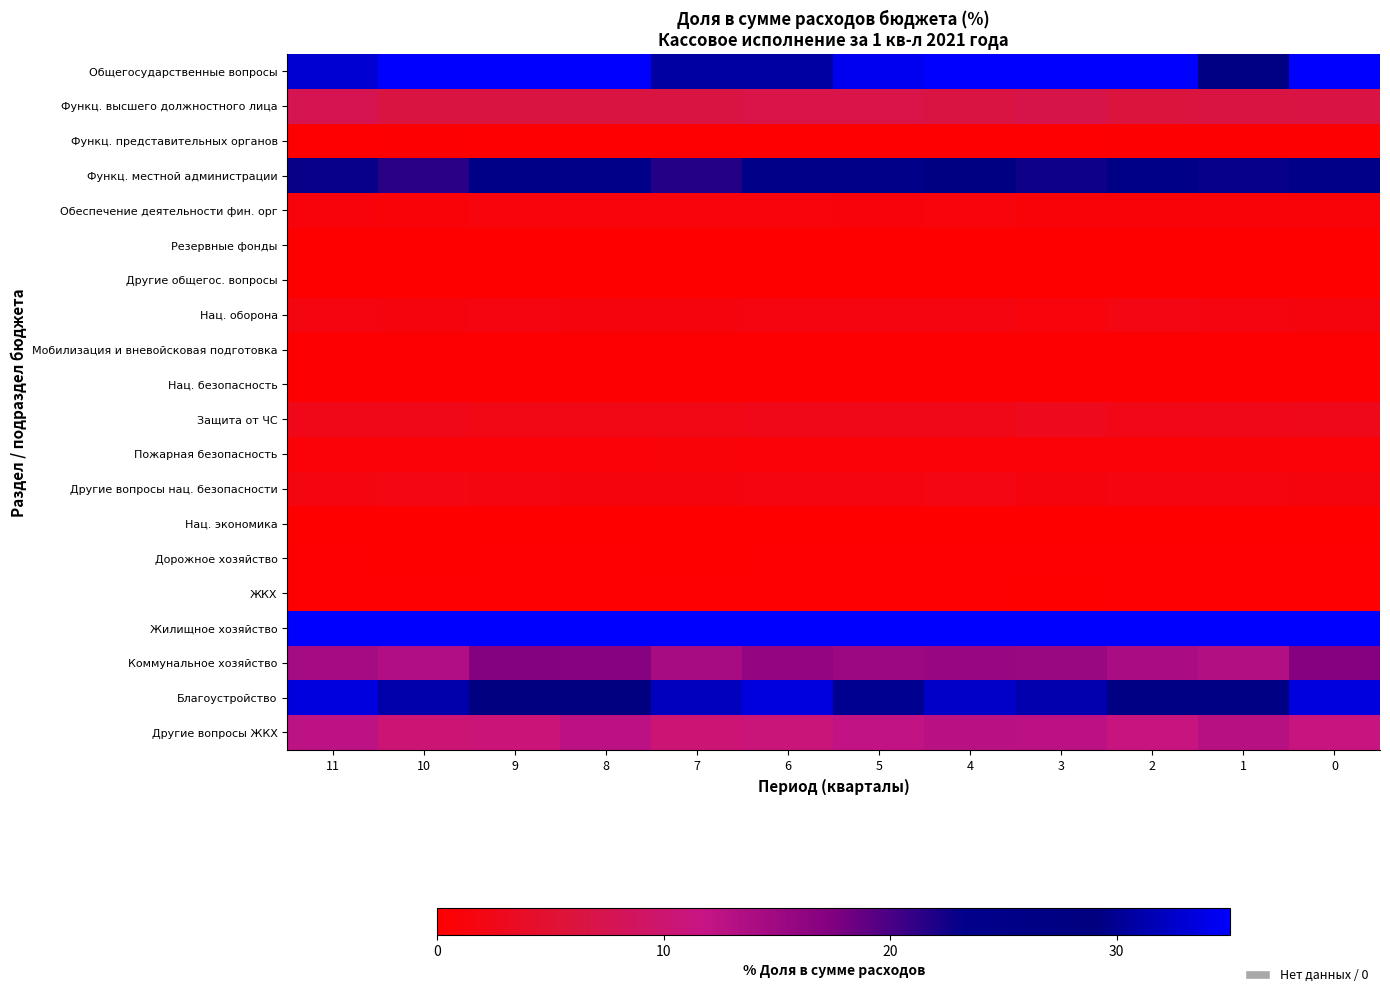

Reading left to right, transcribe all the data shown in this chart.

Общегосударственные вопросы: 11=32.9	10=38.8	9=36.6	8=35.2	7=30.7	6=30.7	5=34.2	4=38.0	3=35.3	2=36.4	1=29.3	0=39.0
Функц. высшего должностного лица: 11=7.6	10=6.3	9=6.2	8=6.2	7=6.5	6=6.9	5=6.9	4=6.4	3=7.1	2=6.1	1=6.4	0=6.6
Функц. представительных органов: 11=0.3	10=0.3	9=0.2	8=0.3	7=0.3	6=0.2	5=0.3	4=0.2	3=0.2	2=0.3	1=0.3	0=0.3
Функц. местной администрации: 11=23.0	10=21.4	9=25.7	8=23.9	7=21.6	6=24.3	5=24.4	4=27.4	3=22.6	2=25.6	1=23.0	0=24.5
Обеспечение деятельности фин. орг: 11=1.2	10=1.0	9=1.3	8=1.2	7=1.3	6=1.3	5=1.1	4=1.3	3=1.0	2=1.0	1=1.0	0=1.1
Резервные фонды: 11=0.0	10=0.0	9=0.0	8=0.0	7=0.0	6=0.0	5=0.0	4=0.0	3=0.0	2=0.0	1=0.0	0=0.0
Другие общегос. вопросы: 11=0.0	10=0.0	9=0.0	8=0.0	7=0.0	6=0.0	5=0.0	4=0.0	3=0.0	2=0.0	1=0.0	0=0.0
Нац. оборона: 11=1.5	10=1.5	9=1.7	8=1.5	7=1.5	6=1.6	5=1.6	4=1.7	3=1.4	2=1.8	1=1.7	0=1.4
Мобилизация и вневойсковая подготовка: 11=0.3	10=0.4	9=0.4	8=0.4	7=0.4	6=0.3	5=0.3	4=0.3	3=0.4	2=0.4	1=0.3	0=0.3
Нац. безопасность: 11=0.3	10=0.3	9=0.4	8=0.4	7=0.4	6=0.3	5=0.3	4=0.4	3=0.4	2=0.4	1=0.4	0=0.3
Защита от ЧС: 11=2.5	10=2.4	9=2.1	8=2.2	7=2.1	6=2.6	5=2.5	4=2.5	3=2.8	2=2.3	1=2.4	0=2.7
Пожарная безопасность: 11=0.8	10=0.7	9=0.8	8=0.8	7=1.0	6=0.9	5=0.9	4=1.0	3=0.9	2=0.8	1=1.0	0=0.9
Другие вопросы нац. безопасности: 11=1.8	10=1.8	9=1.5	8=1.4	7=1.5	6=1.6	5=1.6	4=1.8	3=1.4	2=1.6	1=1.6	0=1.5
Нац. экономика: 11=0.0	10=0.0	9=0.1	8=0.0	7=0.0	6=0.1	5=0.0	4=0.1	3=0.1	2=0.0	1=0.0	0=0.0
Дорожное хозяйство: 11=0.1	10=0.1	9=0.2	8=0.2	7=0.1	6=0.1	5=0.2	4=0.1	3=0.1	2=0.2	1=0.2	0=0.1
ЖКХ: 11=0.2	10=0.2	9=0.1	8=0.2	7=0.1	6=0.2	5=0.2	4=0.2	3=0.1	2=0.2	1=0.1	0=0.1
Жилищное хозяйство: 11=49.7	10=59.2	9=60.7	8=49.3	7=57.9	6=52.9	5=57.7	4=52.0	3=61.0	2=55.7	1=65.2	0=51.4
Коммунальное хозяйство: 11=14.5	10=13.4	9=17.1	8=16.9	7=14.1	6=15.9	5=15.2	4=15.5	3=15.3	2=14.0	1=13.4	0=17.0
Благоустройство: 11=33.5	10=31.1	9=28.5	8=28.6	7=31.9	6=33.5	5=29.9	4=32.4	3=31.2	2=26.2	1=26.9	0=33.5
Другие вопросы ЖКХ: 11=12.5	10=10.3	9=10.7	8=12.7	7=10.3	6=10.9	5=12.1	4=12.8	3=12.7	2=11.1	1=12.9	0=11.1